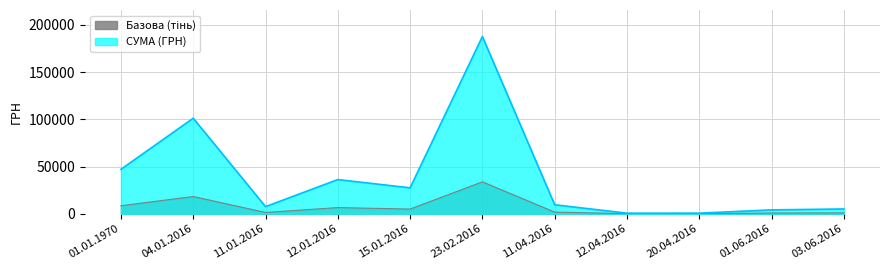

The chart shows a value of 909.0 at 03.06.2016. True or false?

True